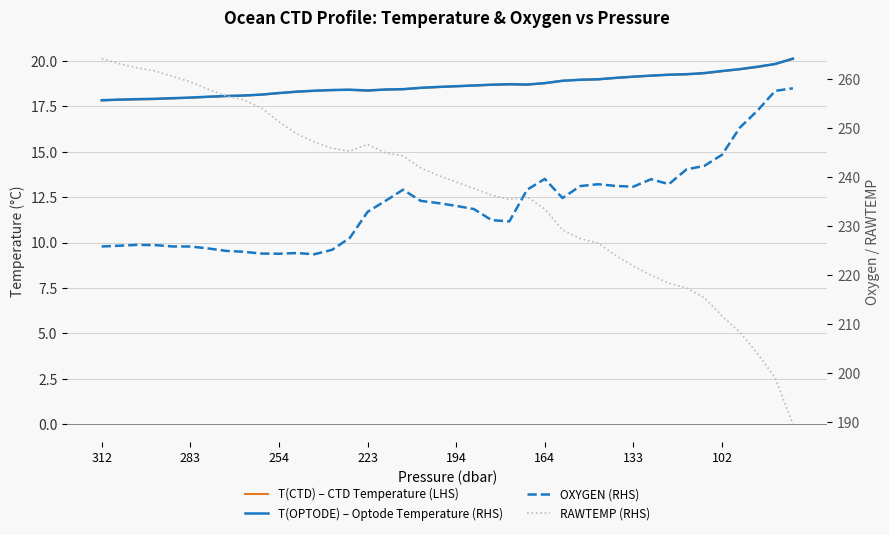

True or false: T(OPTODE) – Optode Temperature (RHS) has more than 0 interior local peaks.

True